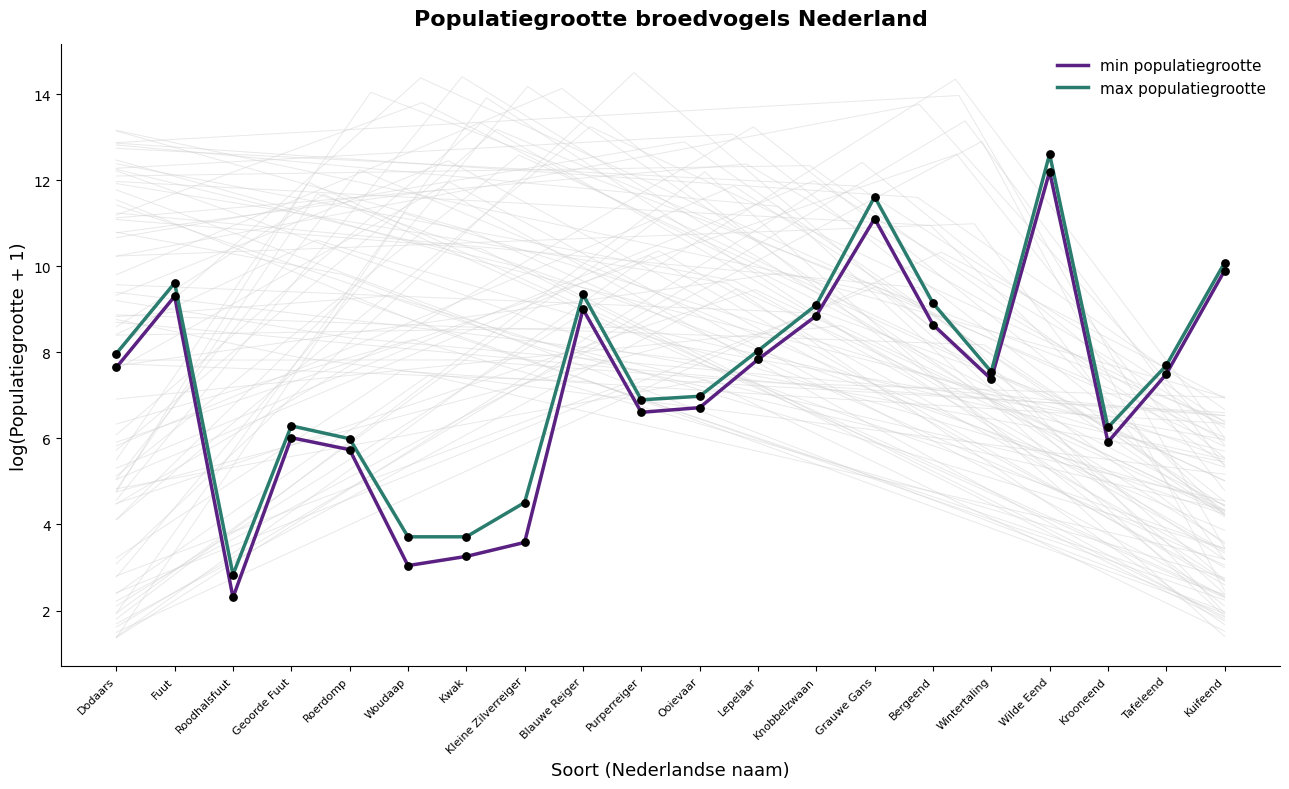

Which series reaches the minimum Y coordinate?

min populatiegrootte